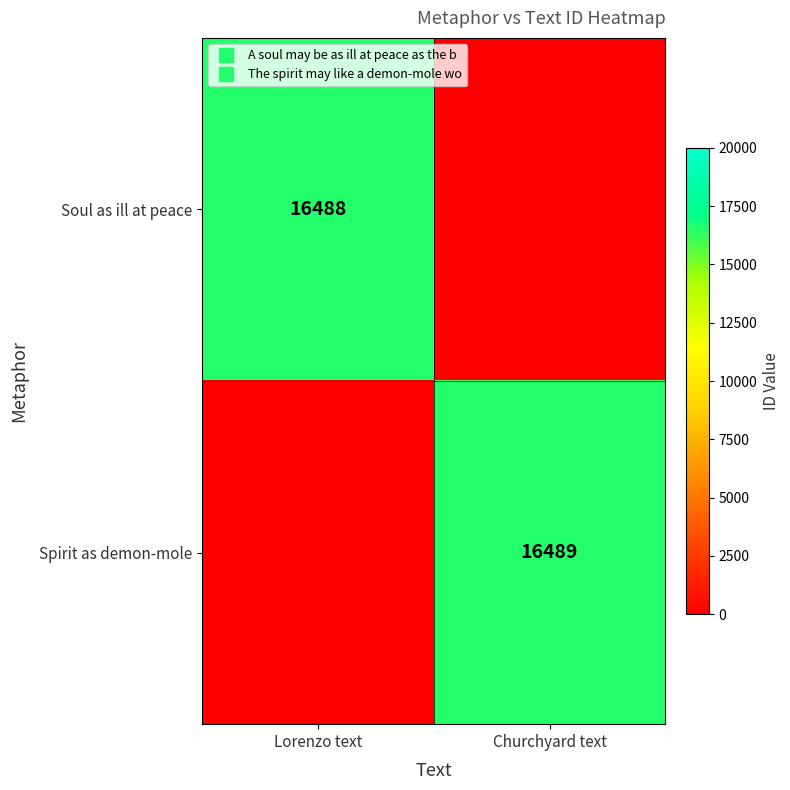

The Soul as ill at peace series shows 16488 at Lorenzo text. True or false?

True